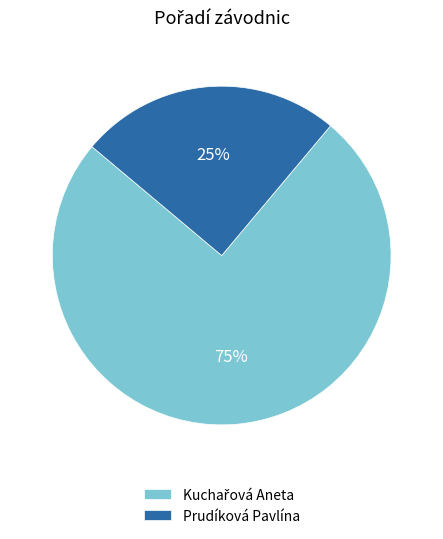

The Prudíková Pavlína slice represents 12% of the pie. True or false?

False